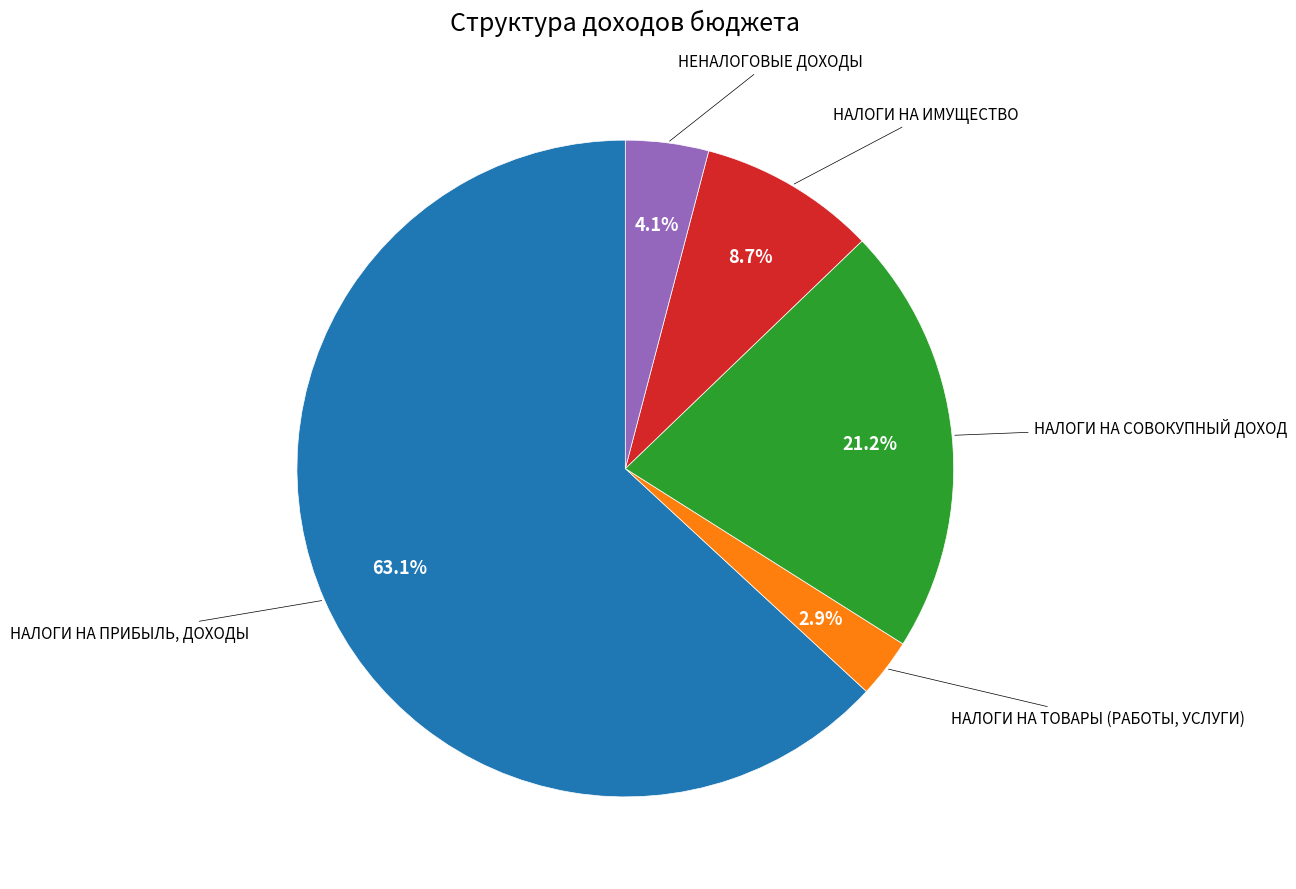

Is there a majority slice in this chart?

Yes